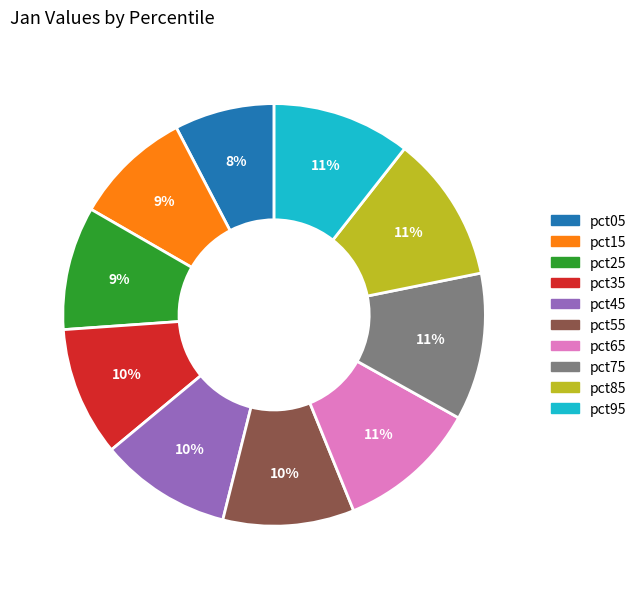

Does pct65 account for over 50% of the chart?

No